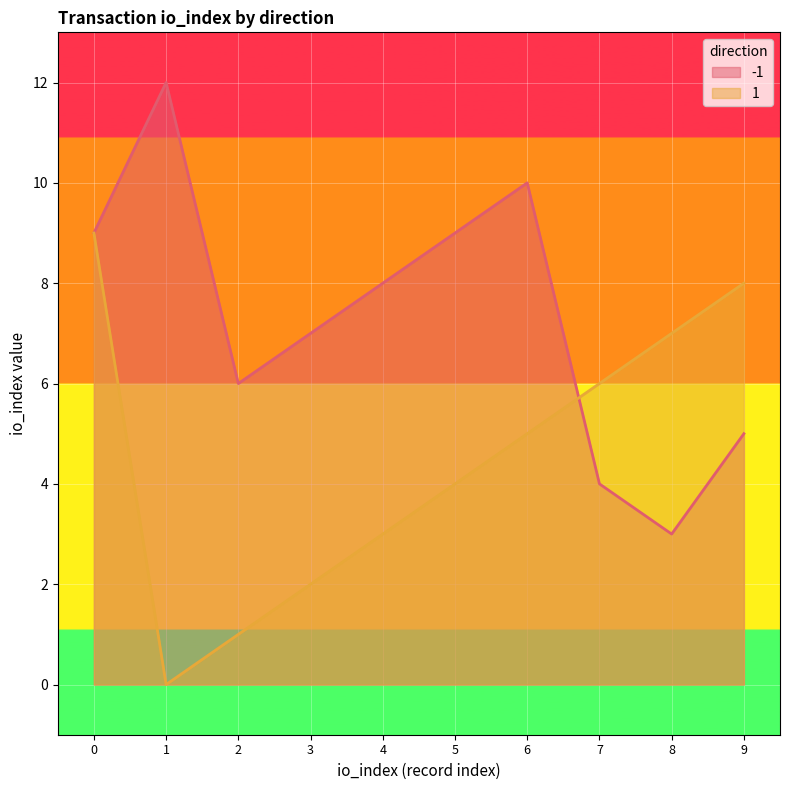

What is the value of the -1 point at the 10th from the left?

5